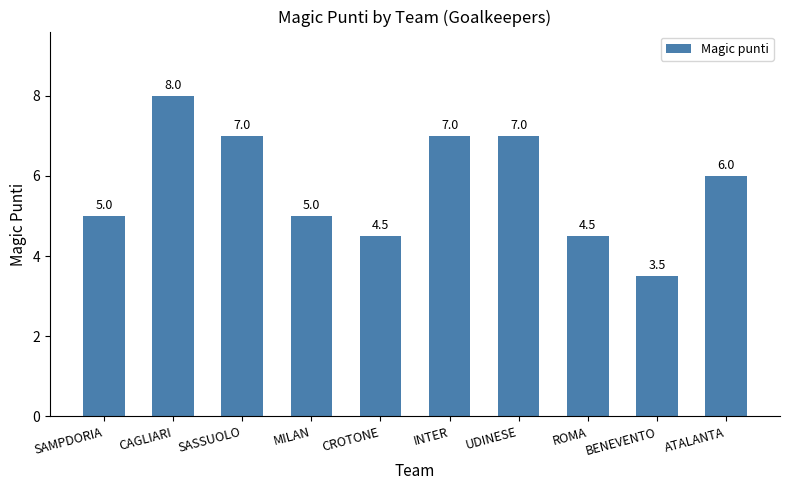

What is the label of the 5th bar from the left?

CROTONE